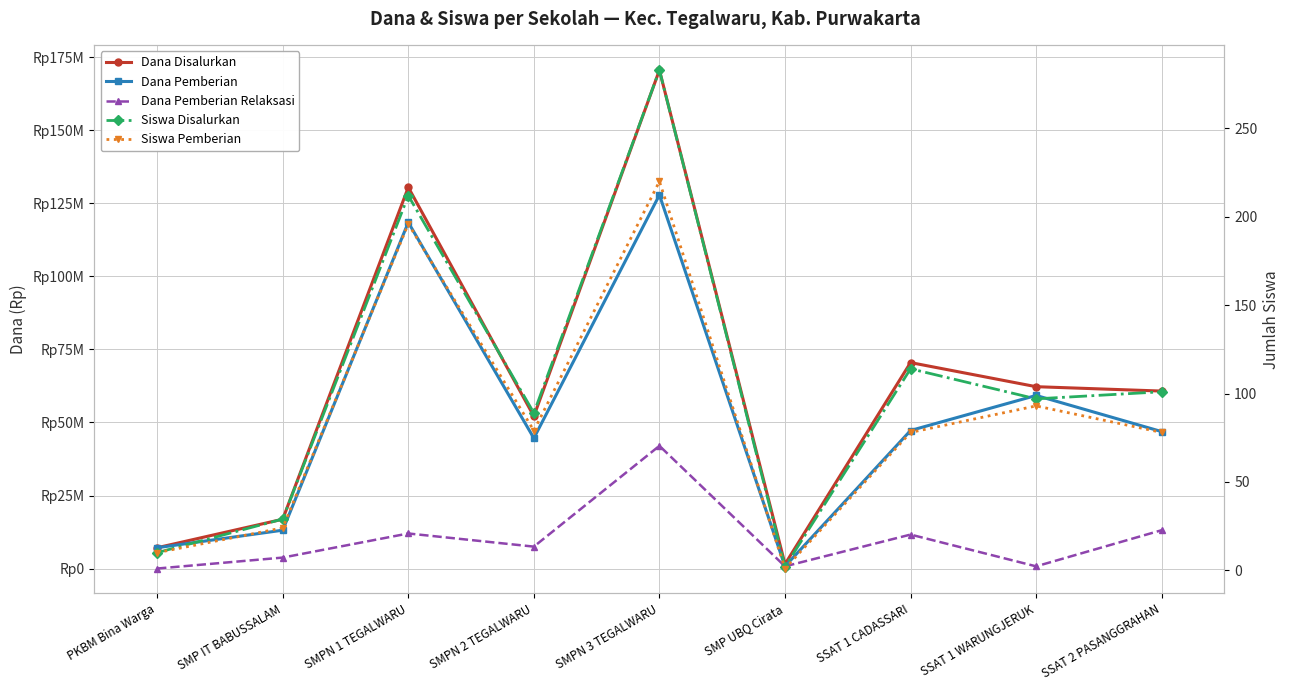

Is the value of Siswa Disalurkan at SMP UBQ Cirata greater than the value of Siswa Pemberian at SMPN 1 TEGALWARU?

No